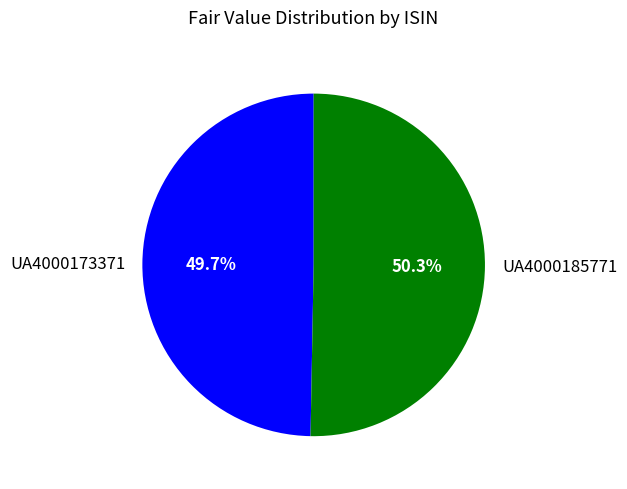

What is the total percentage of UA4000185771 and UA4000173371?

100.0%